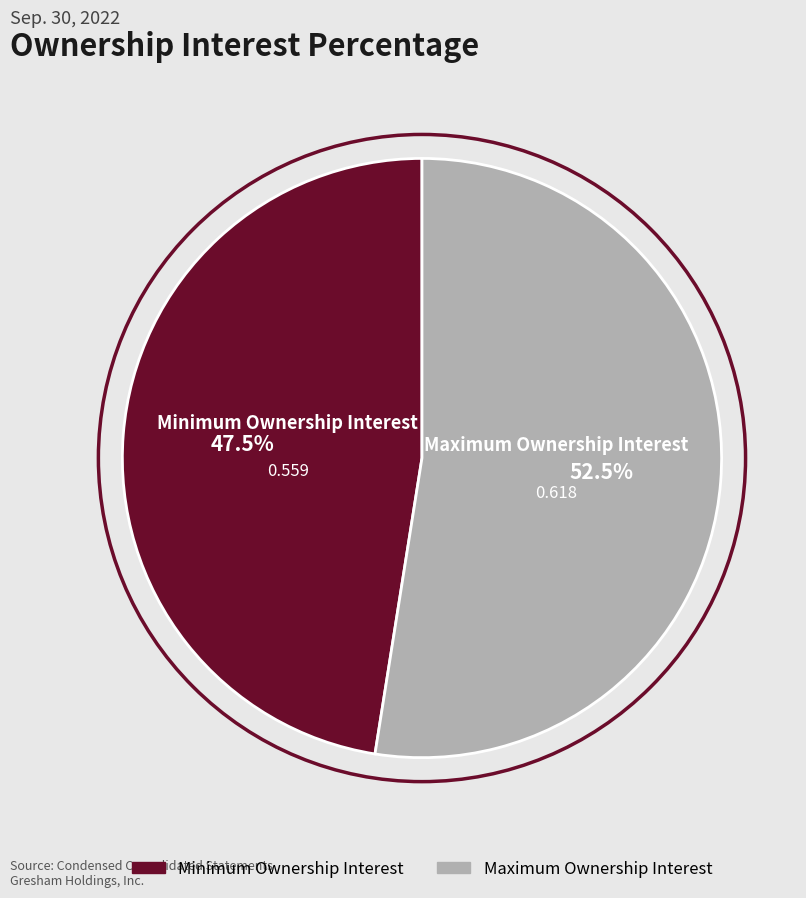

To the nearest percent, what is the average slice percentage?

50%